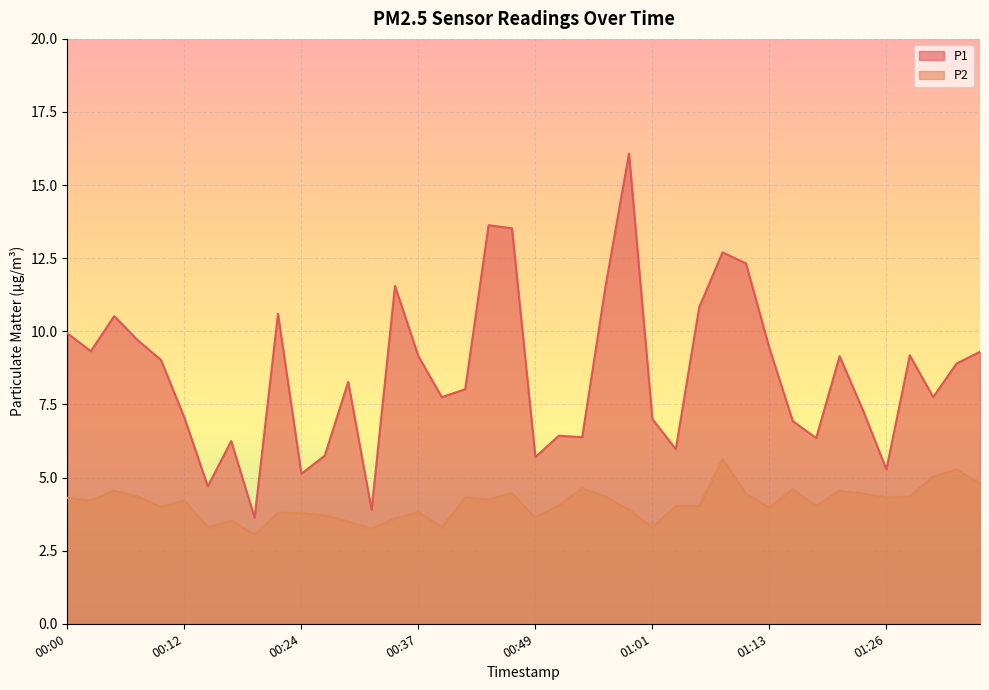

True or false: P2 has a value of 4.5 at 01:23.

True